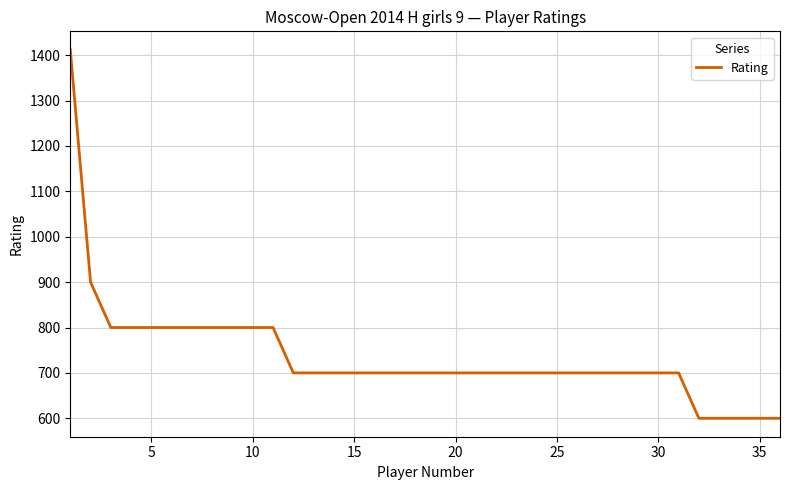

How many series are shown in this chart?

1